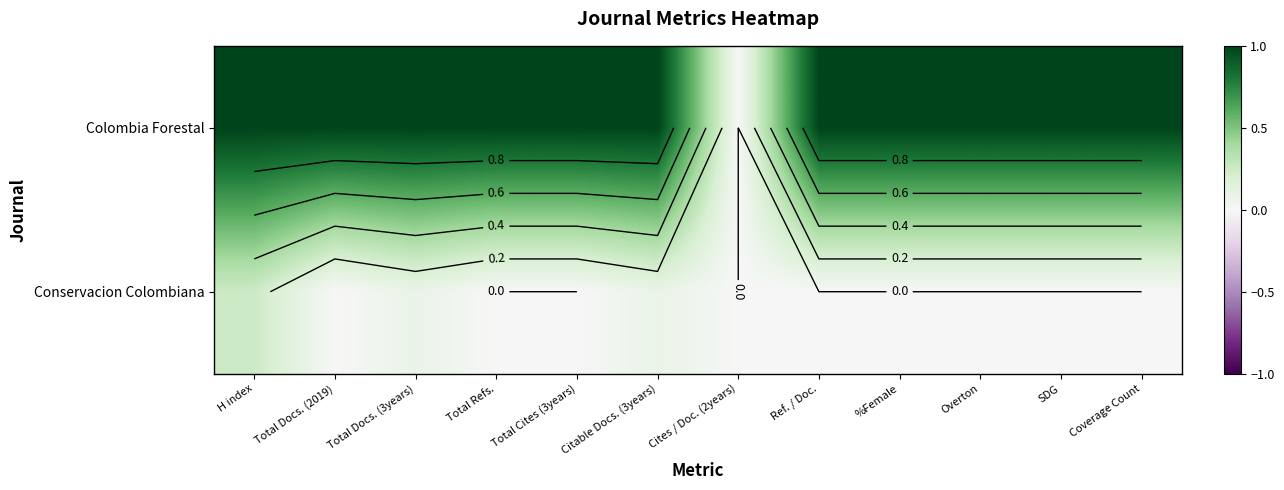

At which label is Colombia Forestal closest to 0?

Cites / Doc. (2years)